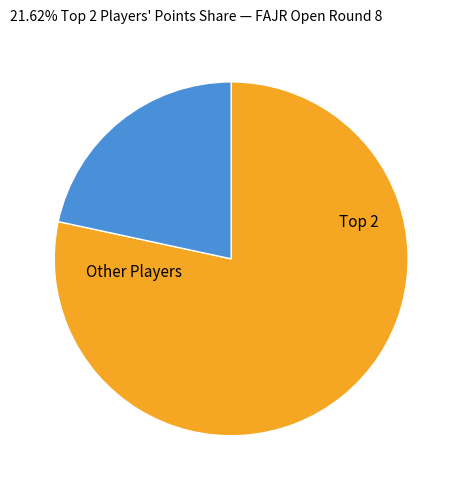

Is there a majority slice in this chart?

Yes